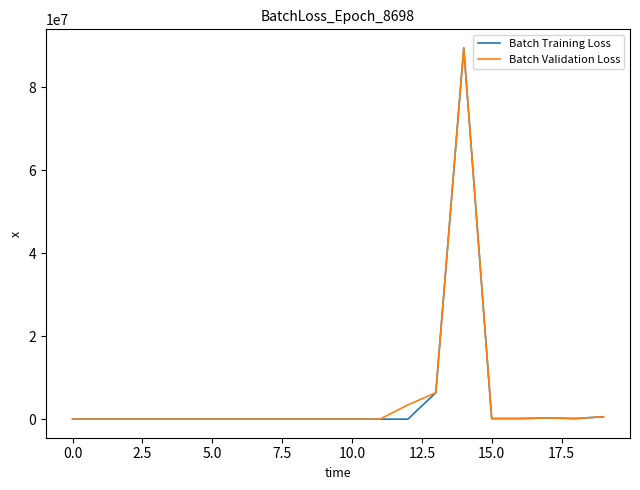

What are all the series names shown in the legend?

Batch Training Loss, Batch Validation Loss